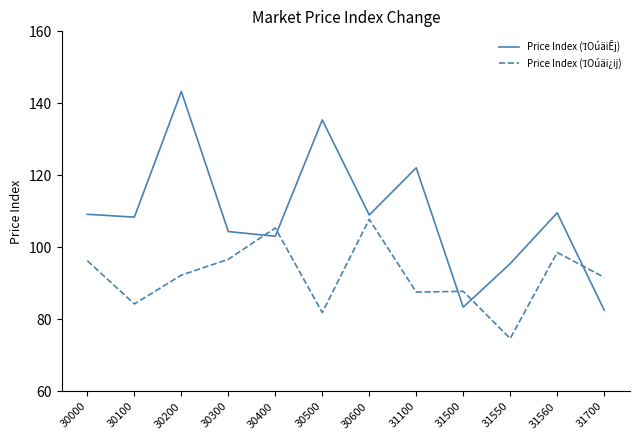

At which category is the sum across all series the highest?

30200